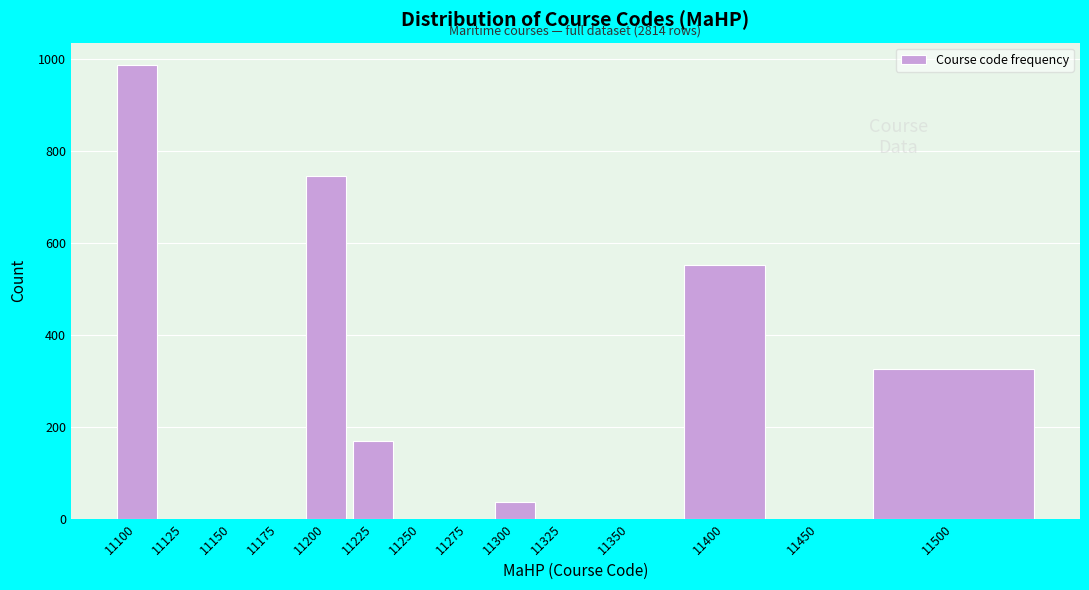

Reading right to left, transcribe all the data shown in this chart.

11500=325	11450=0	11400=551	11350=0	11325=0	11300=37	11275=0	11250=0	11225=169	11200=746	11175=0	11150=0	11125=0	11100=986